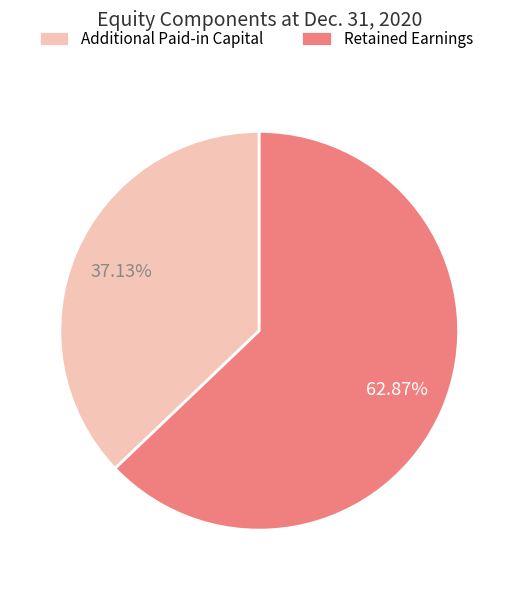

Between Retained Earnings and Additional Paid-in Capital, which is larger?

Retained Earnings